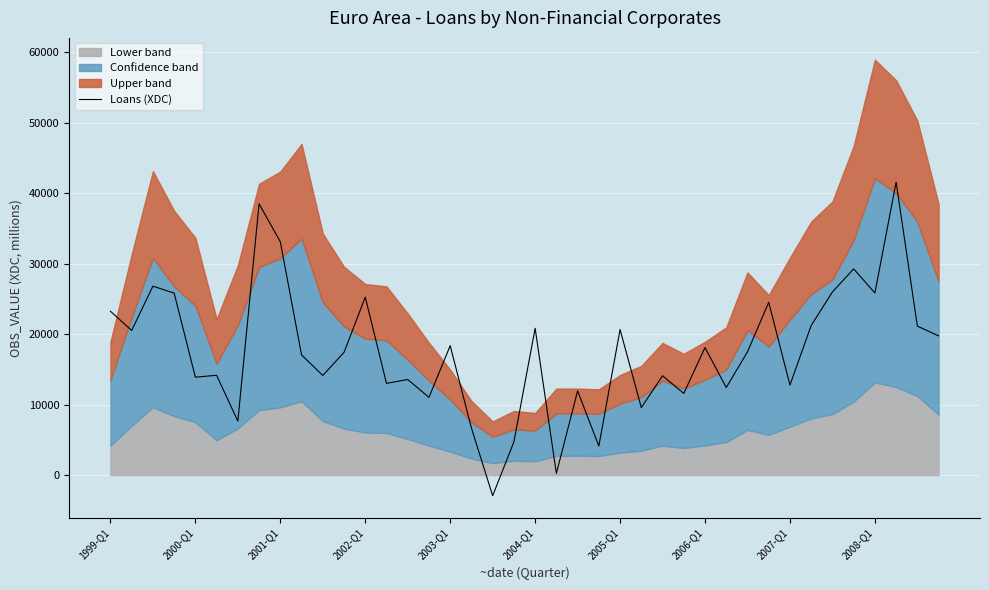

True or false: the data shows 17420.2 at 27.

False